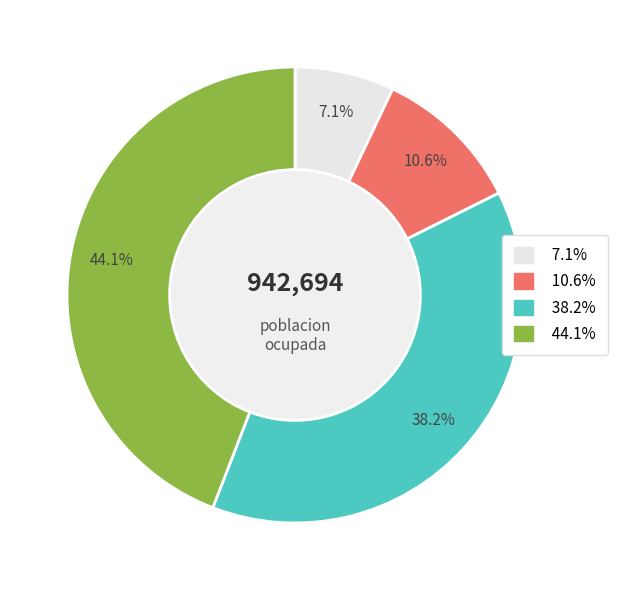

Is there a majority slice in this chart?

No